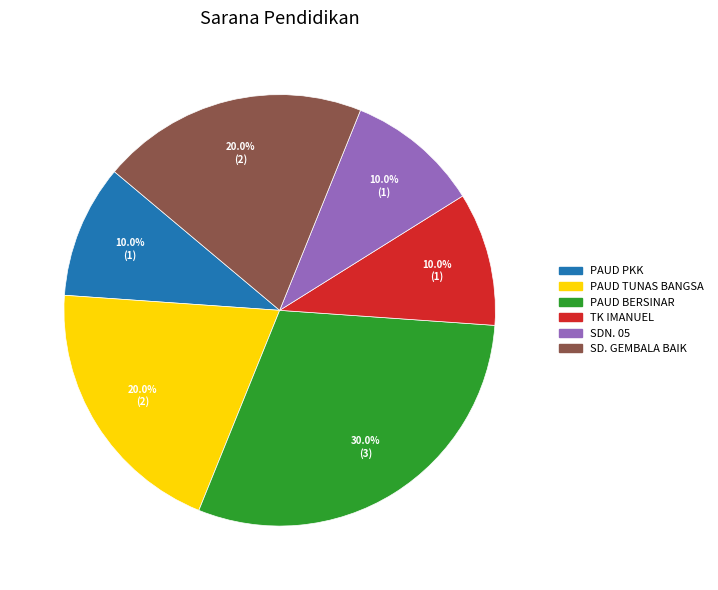

The PAUD TUNAS BANGSA slice represents 30% of the pie. True or false?

False